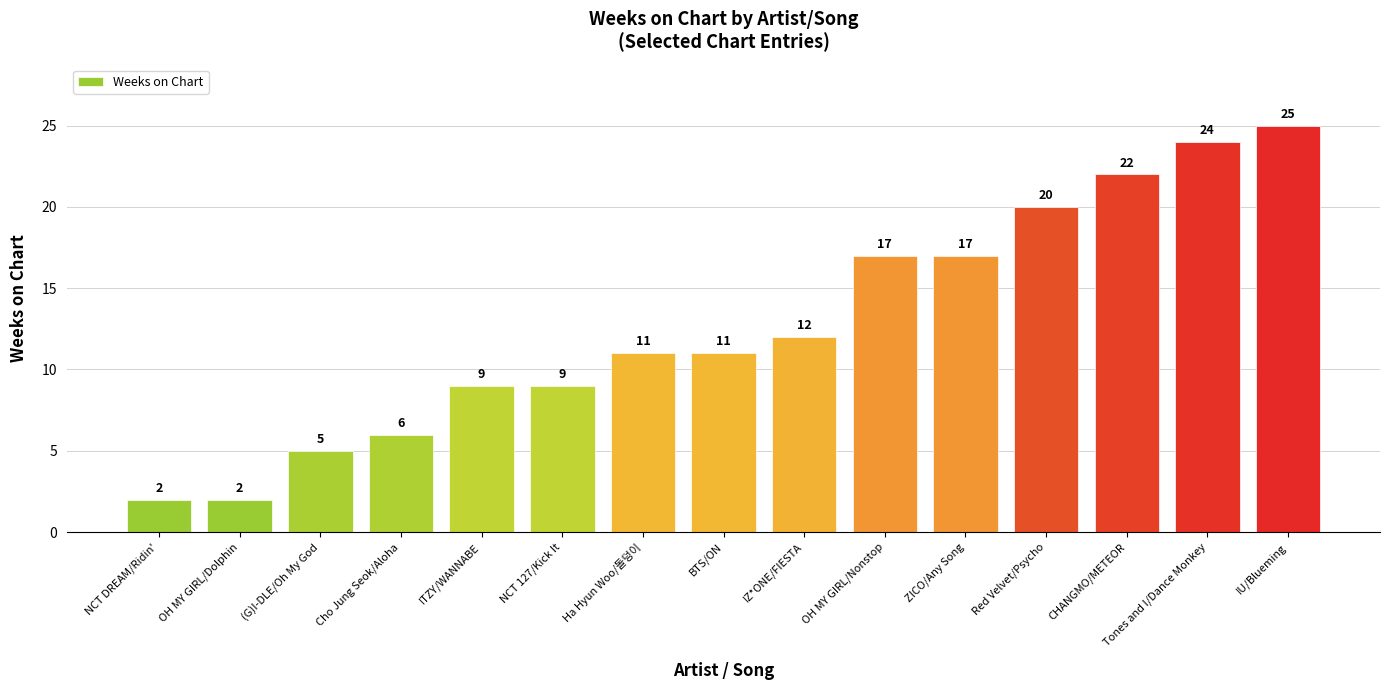

Read the value at OH MY GIRL/Nonstop, to the nearest 5.

15